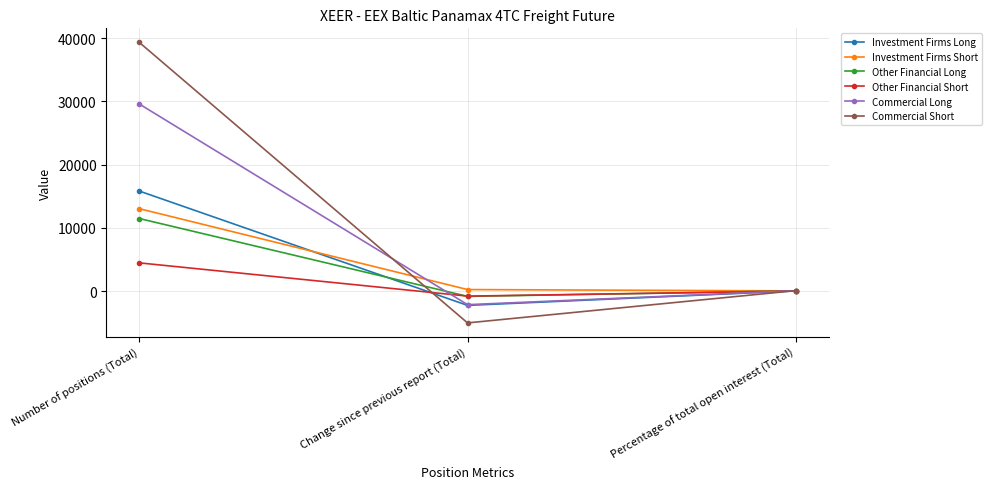

At how many categories does at least one series exceed 23479?

1